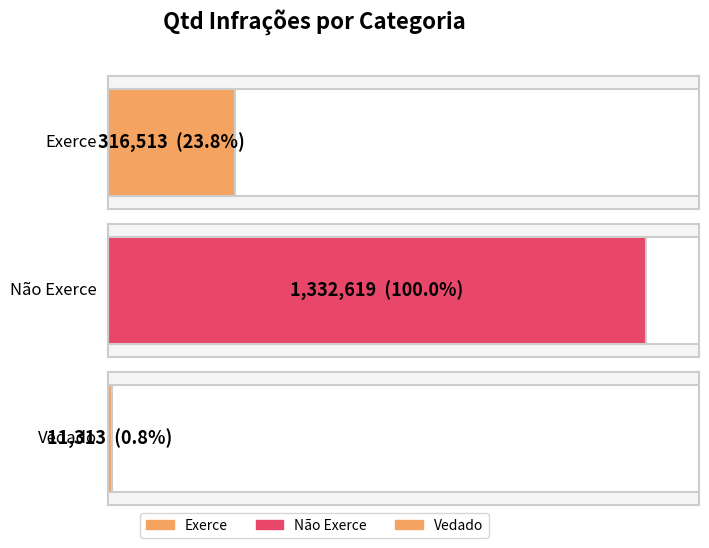

What is the difference between the second highest and minimum values?

305200